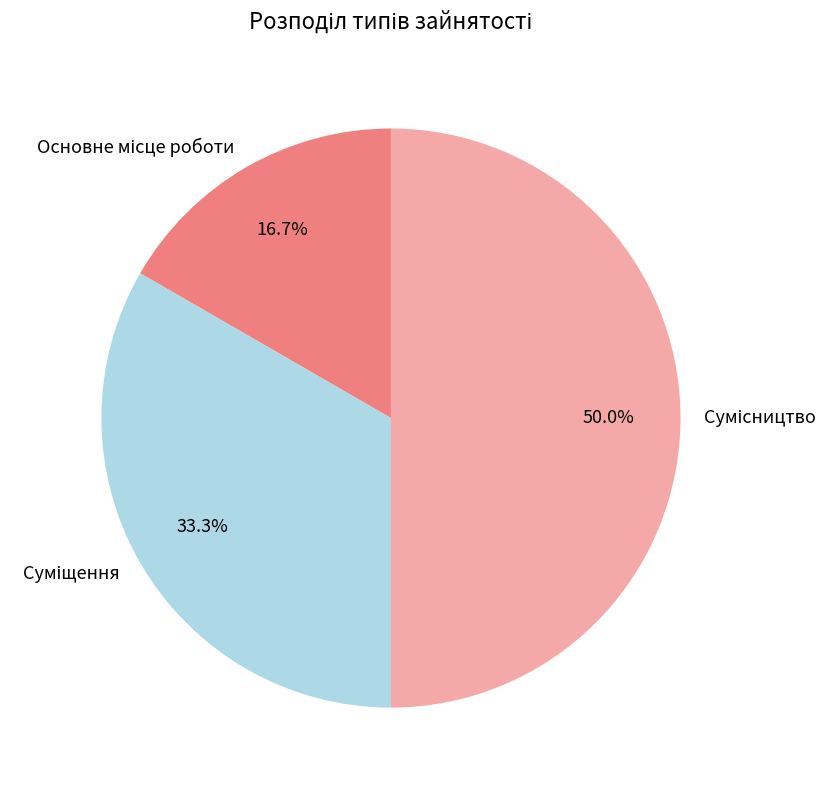

Which category has the smallest portion of the pie?

Основне місце роботи